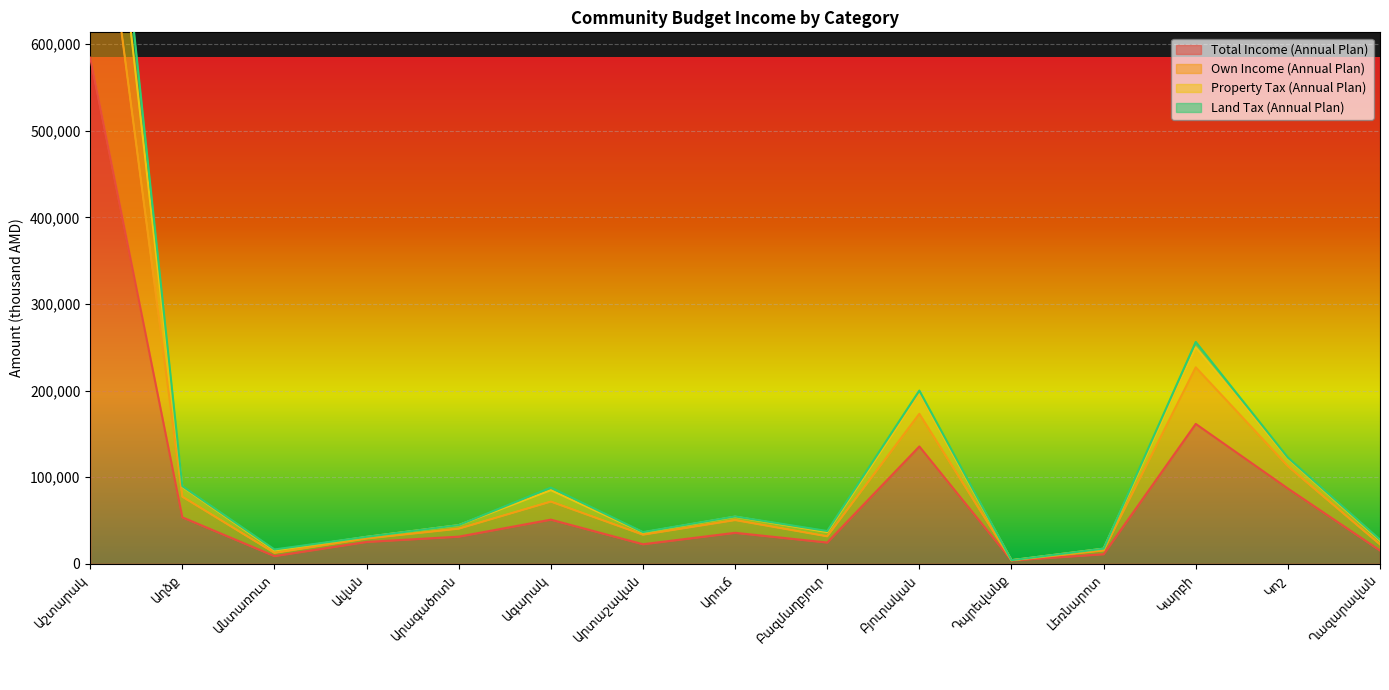

Which label corresponds to the smallest value in the chart?

Դպրեվանք